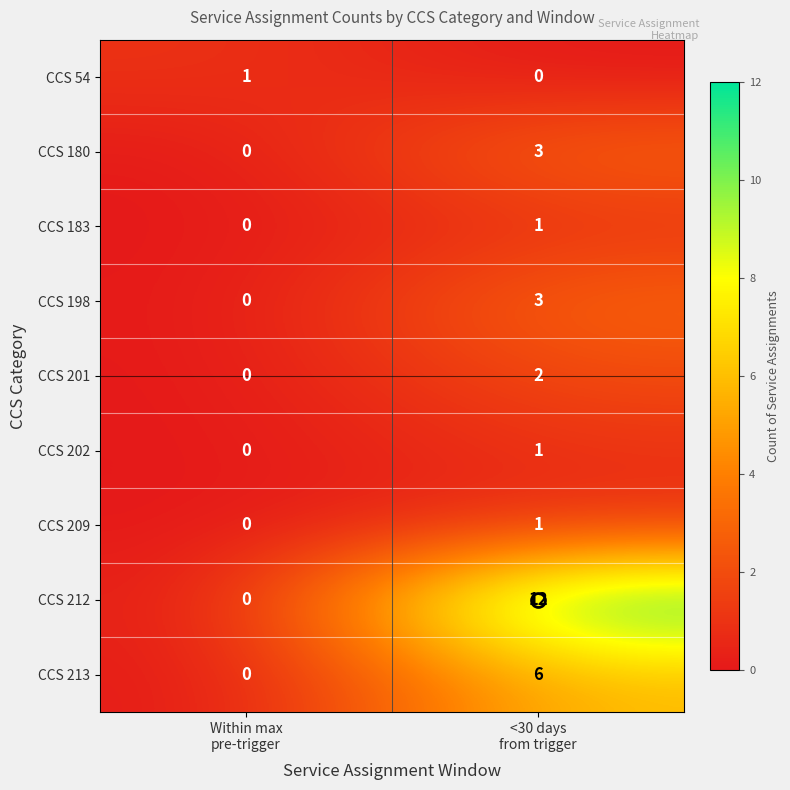

What is the difference between the maximum and minimum values in the CCS 198 series?

3